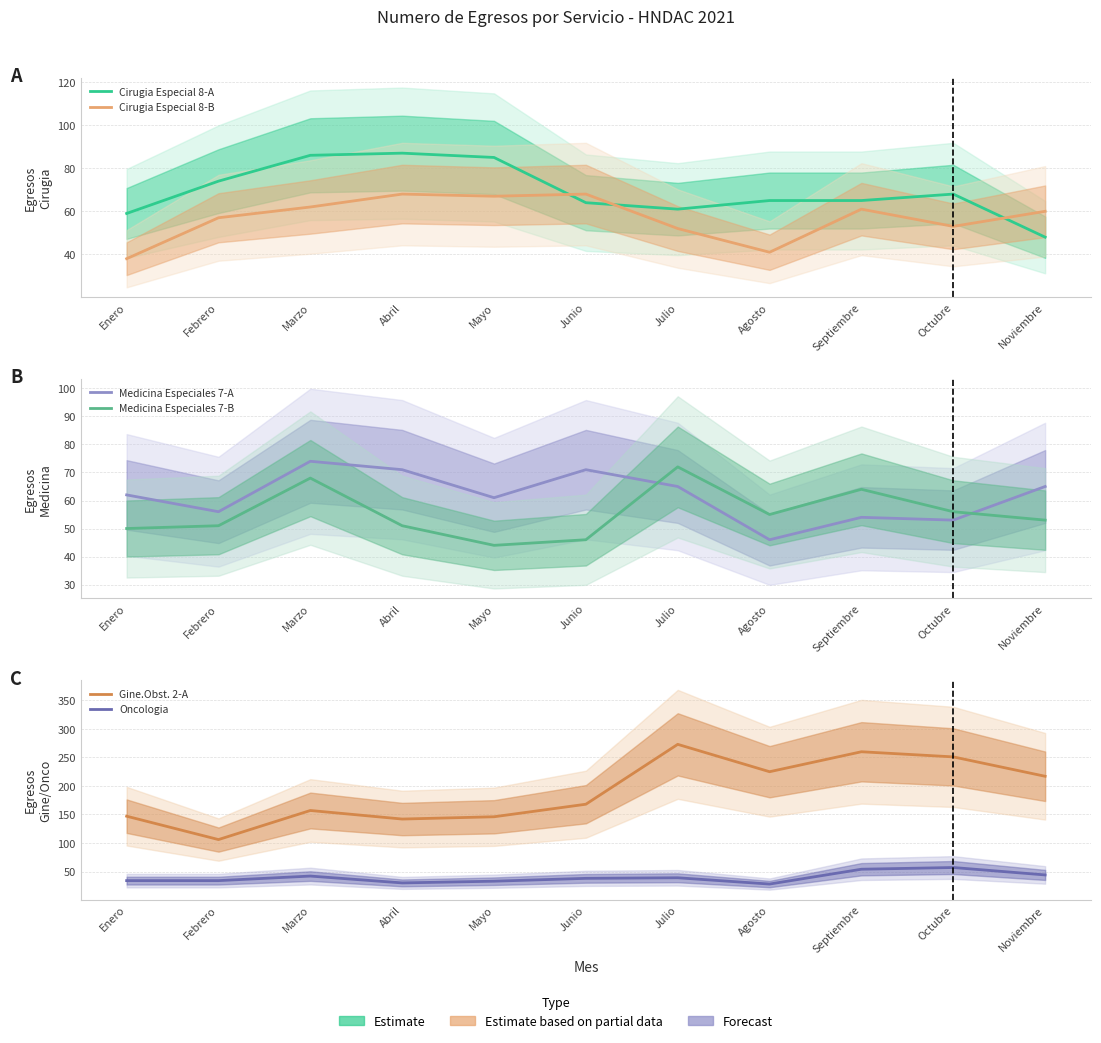

What value does the Gine.Obst. 2-A series have at Abril, to the nearest 5?

140